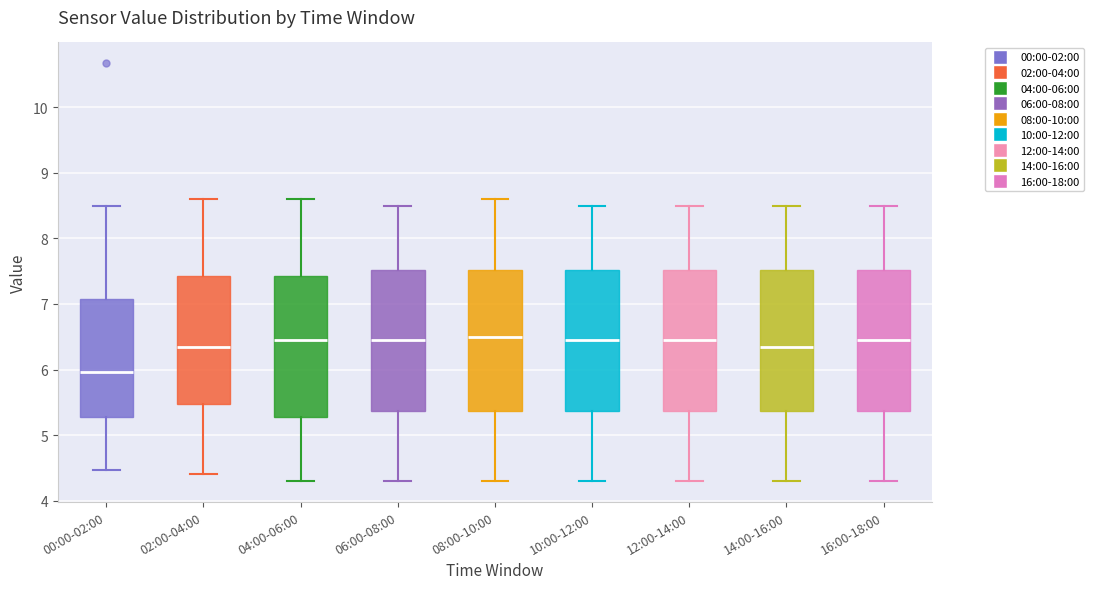

Reading left to right, read every box against the y-axis: the position of its median line, the range the box covers, and the ends of its whiskers. The values are not printed on the chart, so give them approximately, as read against the axis.

00:00-02:00: median 6.0, box 5.3 to 7.1, whiskers 4.5 to 8.5
02:00-04:00: median 6.4, box 5.5 to 7.4, whiskers 4.4 to 8.6
04:00-06:00: median 6.5, box 5.3 to 7.4, whiskers 4.3 to 8.6
06:00-08:00: median 6.5, box 5.4 to 7.5, whiskers 4.3 to 8.5
08:00-10:00: median 6.5, box 5.4 to 7.5, whiskers 4.3 to 8.6
10:00-12:00: median 6.5, box 5.4 to 7.5, whiskers 4.3 to 8.5
12:00-14:00: median 6.5, box 5.4 to 7.5, whiskers 4.3 to 8.5
14:00-16:00: median 6.4, box 5.4 to 7.5, whiskers 4.3 to 8.5
16:00-18:00: median 6.5, box 5.4 to 7.5, whiskers 4.3 to 8.5